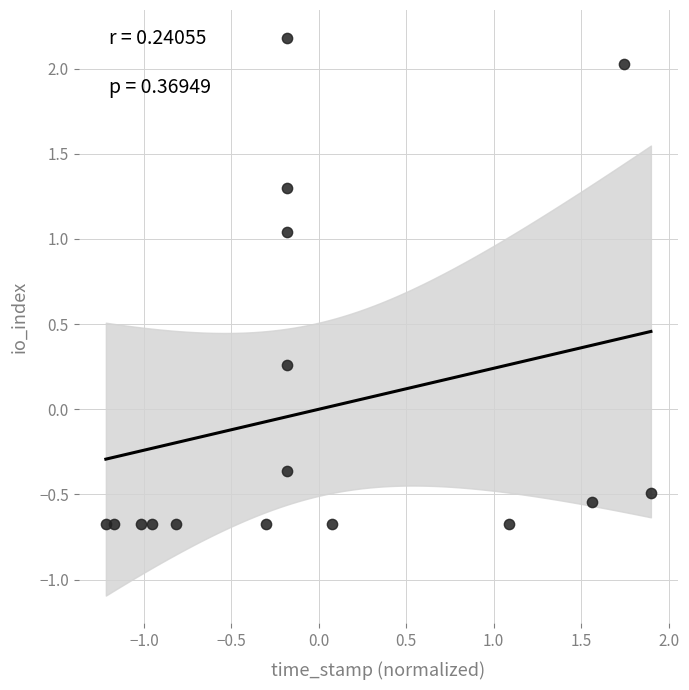

What is the range of X values (max minus min)?

3.1